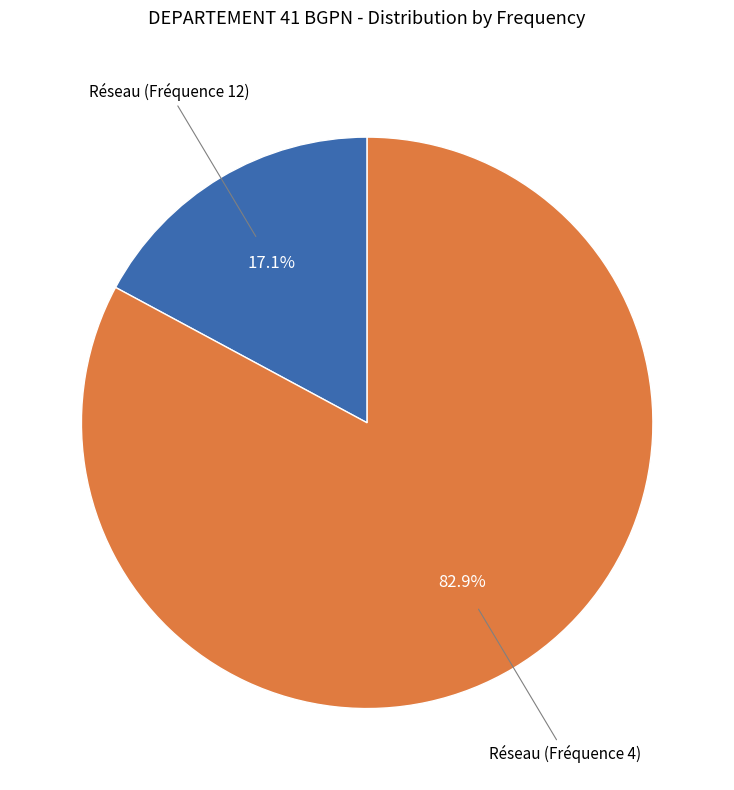

Is there a majority slice in this chart?

Yes